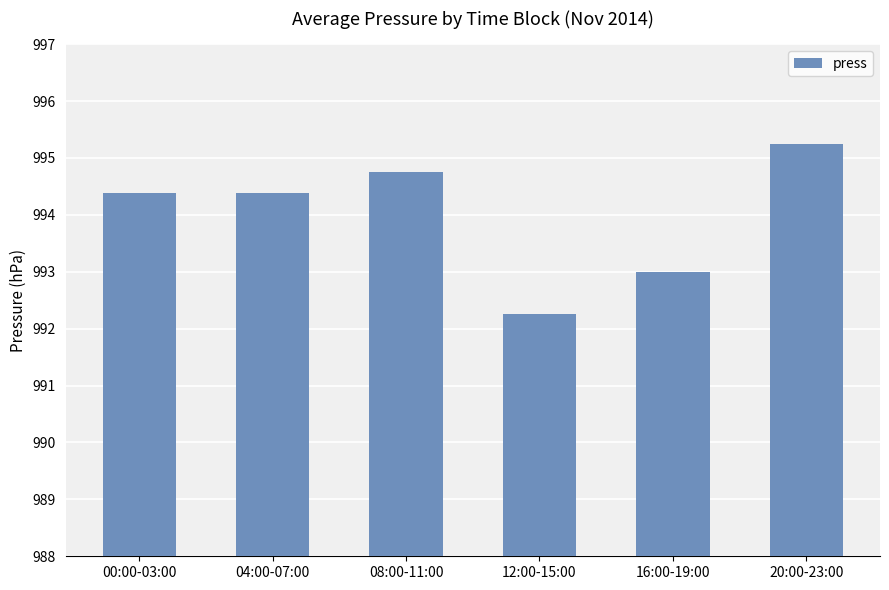

At which category does the chart reach its minimum across all series?

12:00-15:00